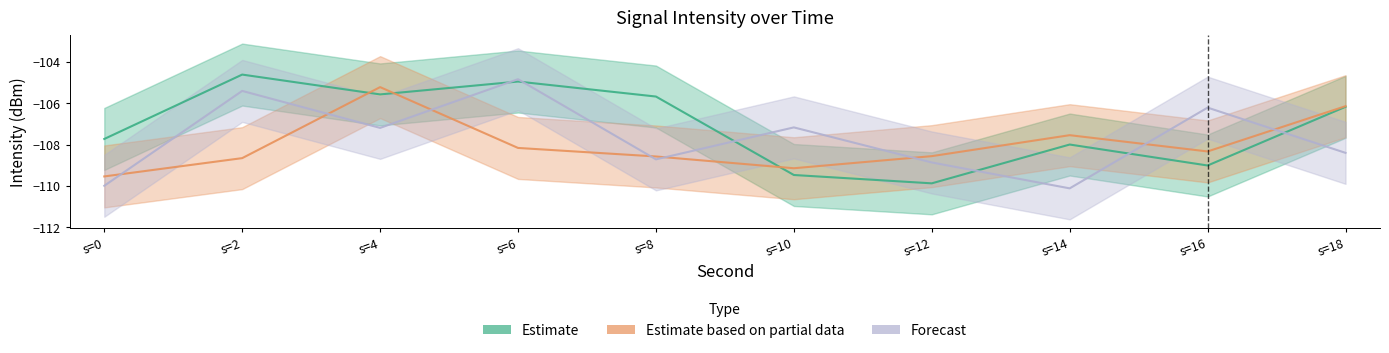

Is this an area chart (filled region under the line)?

No